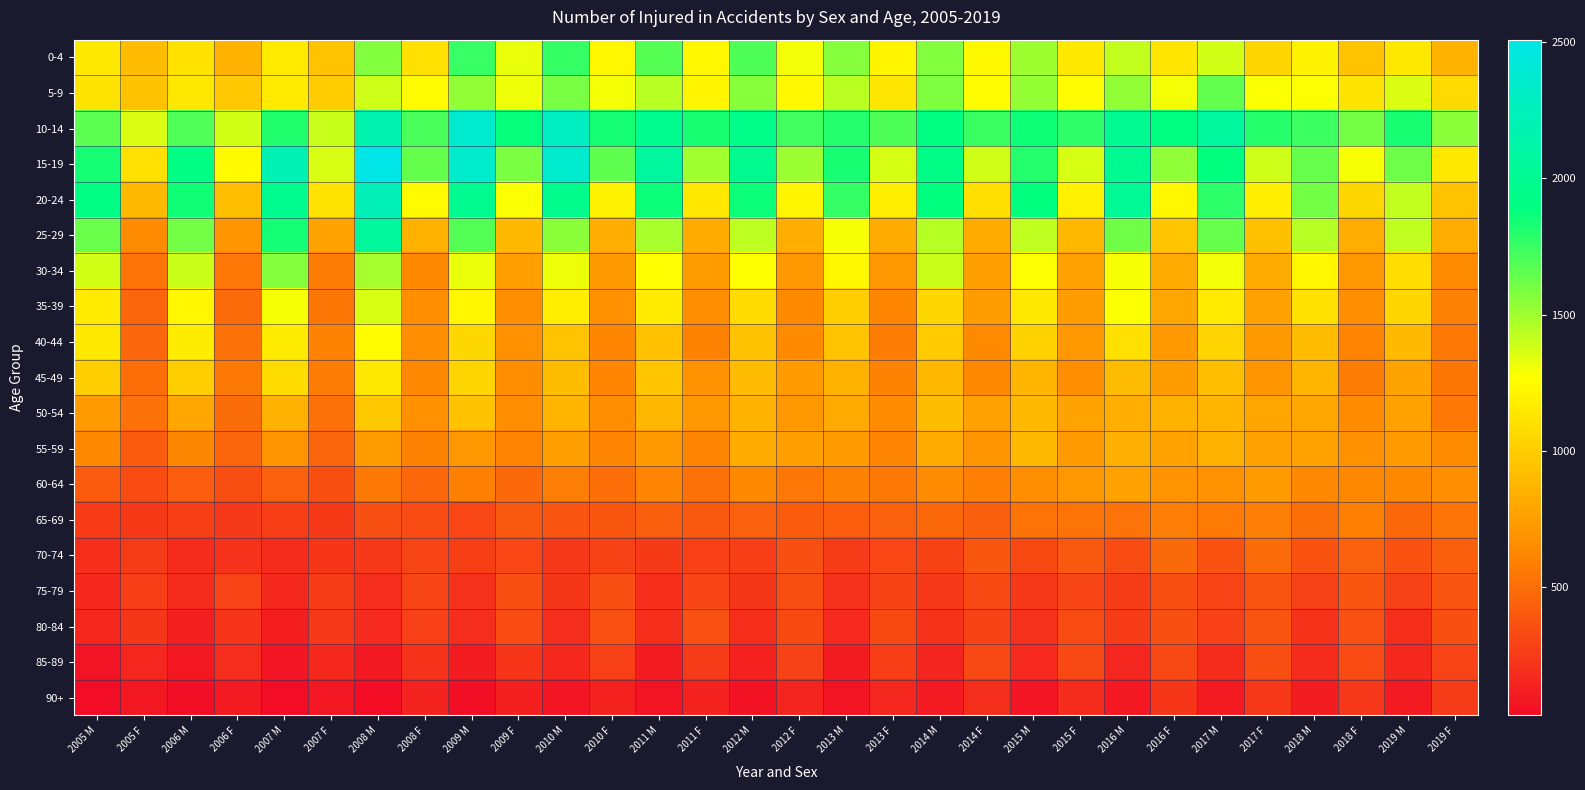

Rank the series by their maximum value, from lowest to highest.

90+, 85-89, 80-84, 75-79, 70-74, 65-69, 60-64, 55-59, 50-54, 45-49, 40-44, 35-39, 30-34, 5-9, 0-4, 25-29, 20-24, 10-14, 15-19